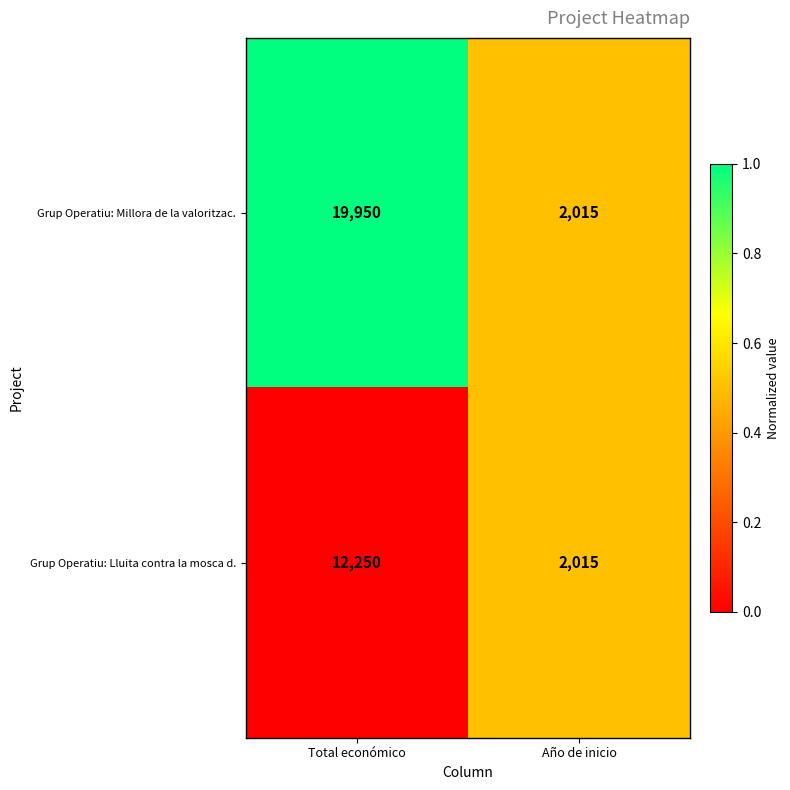

What is the maximum value for Grup Operatiu: Millora de la valoritzac.?

19950